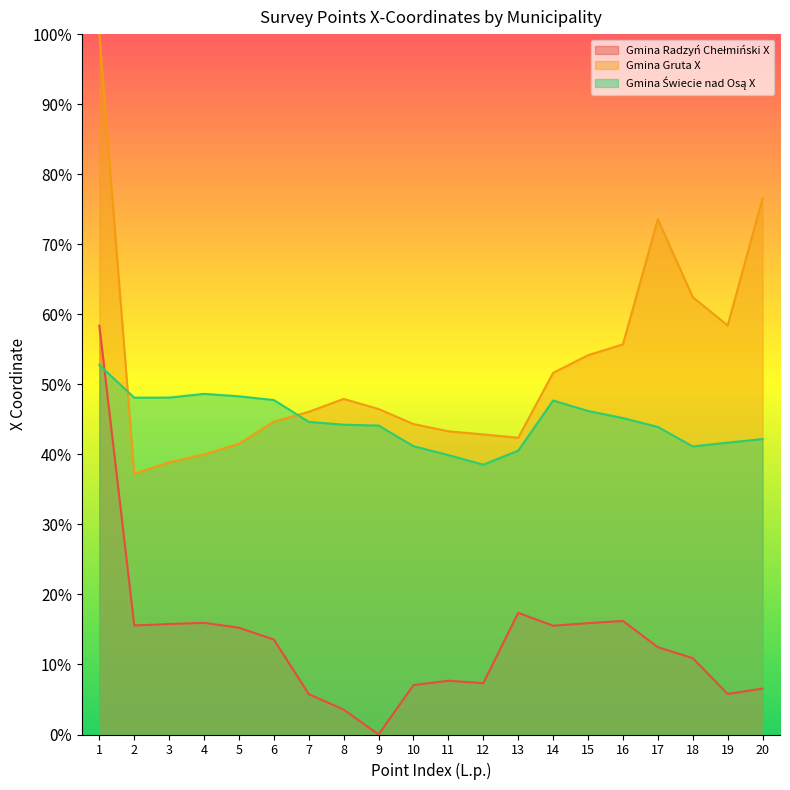

Reading left to right, list all the values displayed in this chart.

Gmina Radzyń Chełmiński X: 1=58.4	2=15.6	3=15.8	4=15.9	5=15.2	6=13.6	7=5.8	8=3.5	9=0.0	10=7.1	11=7.7	12=7.3	13=17.4	14=15.5	15=15.9	16=16.2	17=12.5	18=10.9	19=5.8	20=6.6
Gmina Gruta X: 1=100.0	2=37.2	3=38.9	4=40.0	5=41.5	6=44.7	7=46.1	8=47.9	9=46.5	10=44.3	11=43.3	12=42.8	13=42.4	14=51.6	15=54.2	16=55.7	17=73.6	18=62.4	19=58.4	20=76.5
Gmina Świecie nad Osą X: 1=52.8	2=48.1	3=48.1	4=48.6	5=48.3	6=47.7	7=44.6	8=44.2	9=44.1	10=41.2	11=39.9	12=38.5	13=40.5	14=47.7	15=46.2	16=45.2	17=43.9	18=41.1	19=41.7	20=42.2